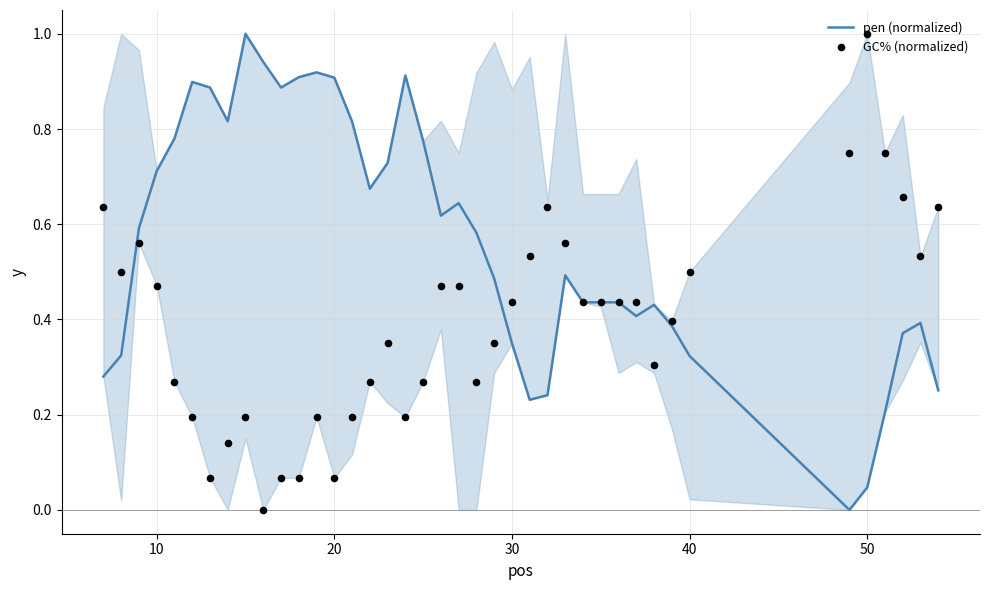

Which series has the largest total across all categories?

pen (normalized)